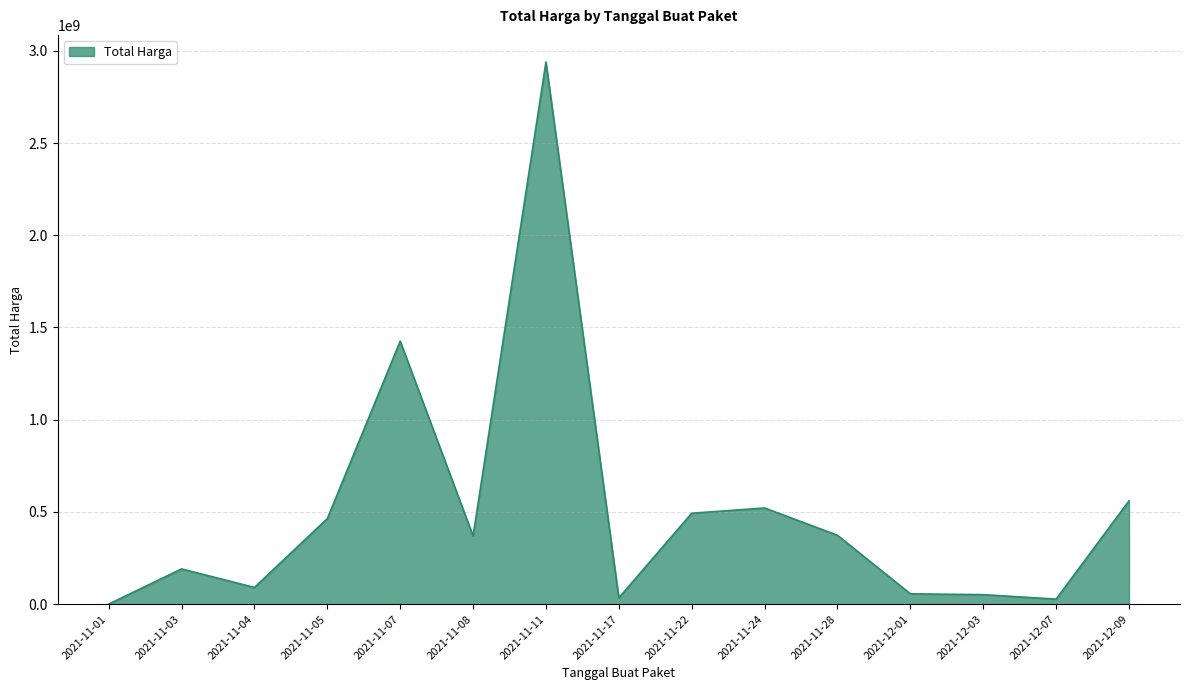

The value at 2021-11-11 is 2939403240. True or false?

True